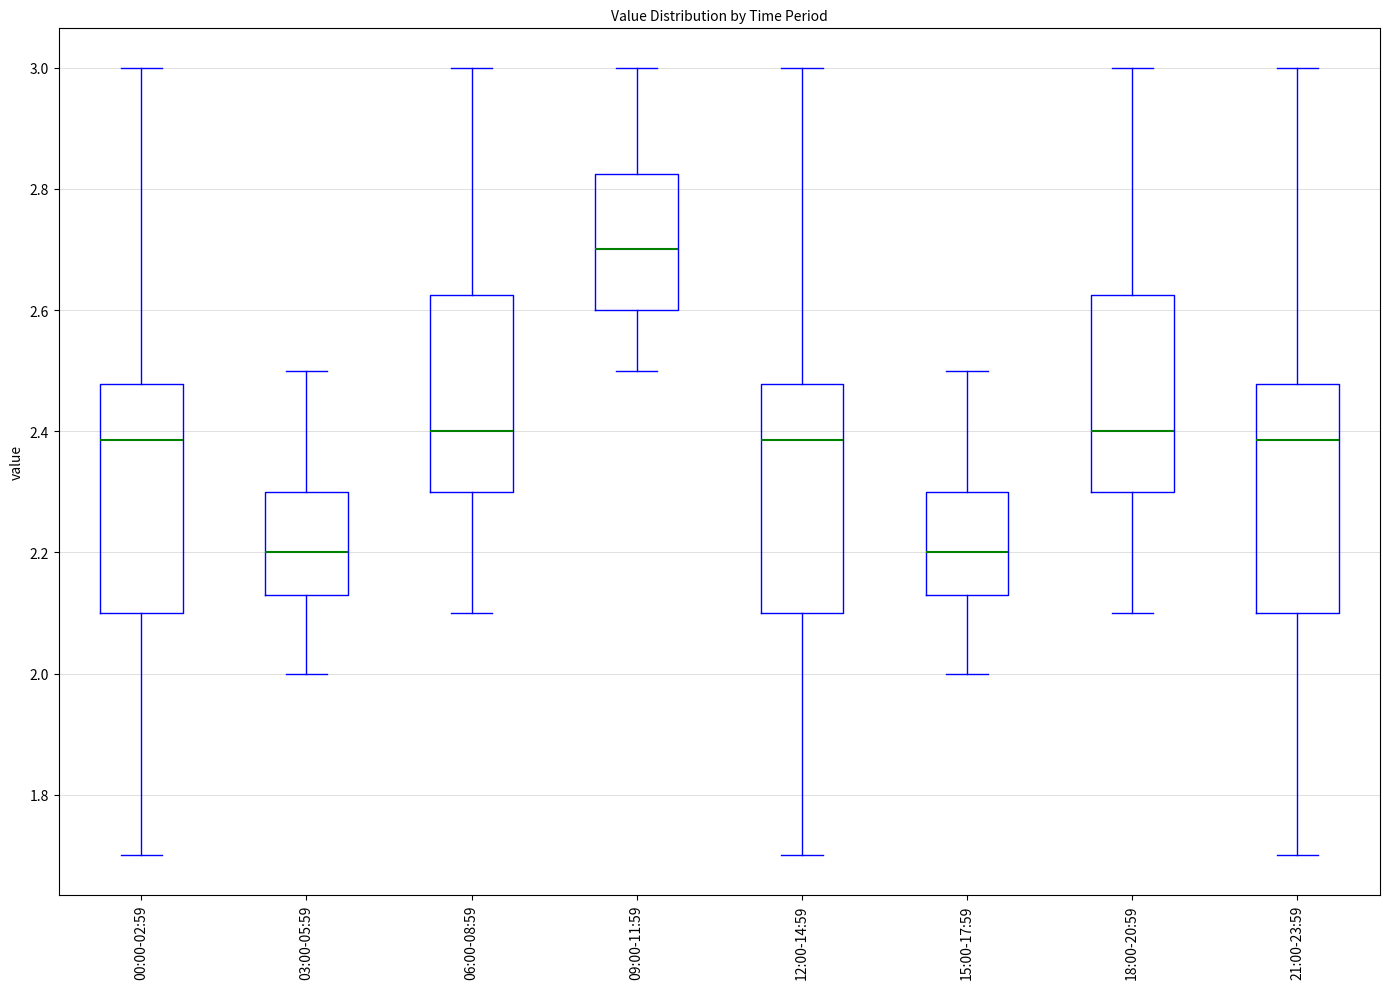

Reading left to right, read every box against the y-axis: the position of its median line, the range the box covers, and the ends of its whiskers. The values are not printed on the chart, so give them approximately, as read against the axis.

00:00-02:59: median 2.38, box 2.10 to 2.48, whiskers 1.70 to 3.00
03:00-05:59: median 2.20, box 2.14 to 2.30, whiskers 2.00 to 2.50
06:00-08:59: median 2.40, box 2.30 to 2.62, whiskers 2.10 to 3.00
09:00-11:59: median 2.70, box 2.60 to 2.82, whiskers 2.50 to 3.00
12:00-14:59: median 2.38, box 2.10 to 2.48, whiskers 1.70 to 3.00
15:00-17:59: median 2.20, box 2.14 to 2.30, whiskers 2.00 to 2.50
18:00-20:59: median 2.40, box 2.30 to 2.62, whiskers 2.10 to 3.00
21:00-23:59: median 2.38, box 2.10 to 2.48, whiskers 1.70 to 3.00